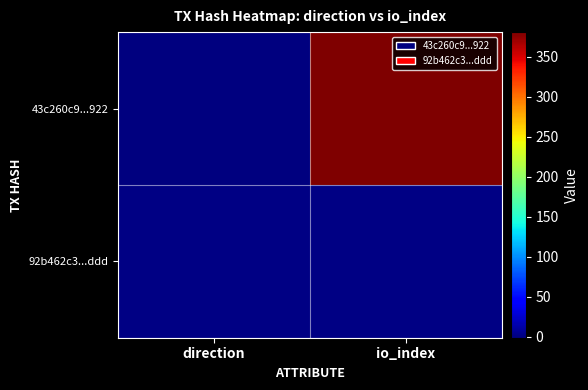

Reading right to left, list all the values displayed in this chart.

43c260c9...922: io_index=381	direction=-1
92b462c3...ddd: io_index=1	direction=1